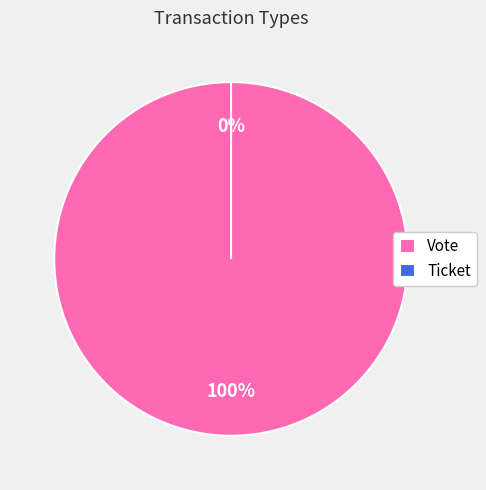

Is it true that Vote is 100% of the pie?

True